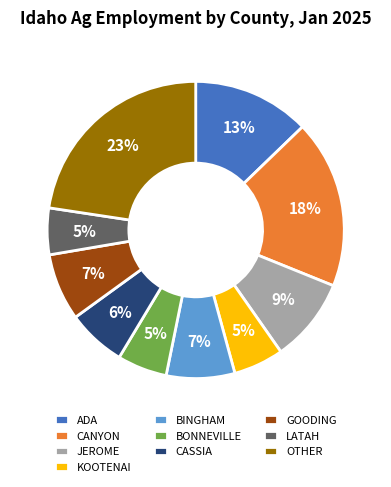

Between GOODING and CANYON, which is larger?

CANYON